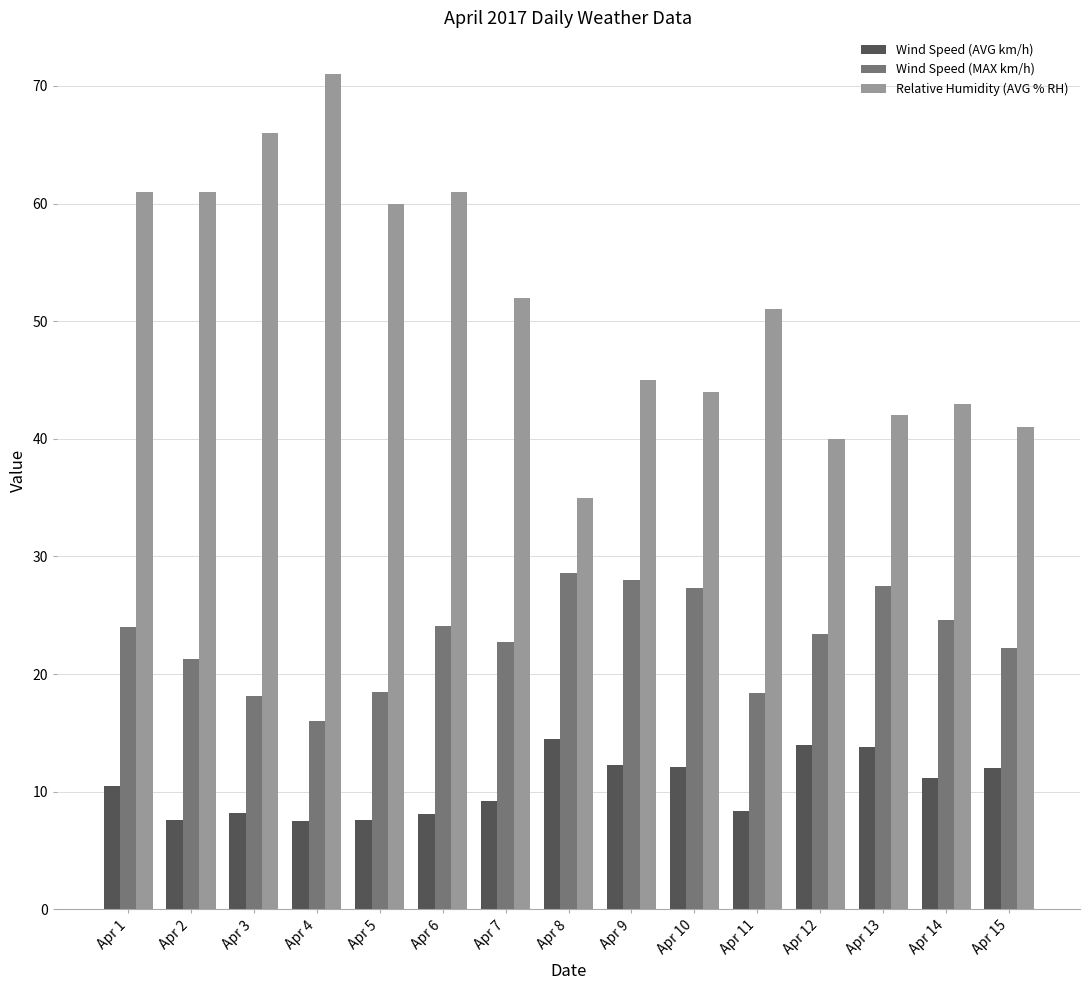

Is it true that Wind Speed (AVG km/h) equals 21.5 at Apr 15?

False